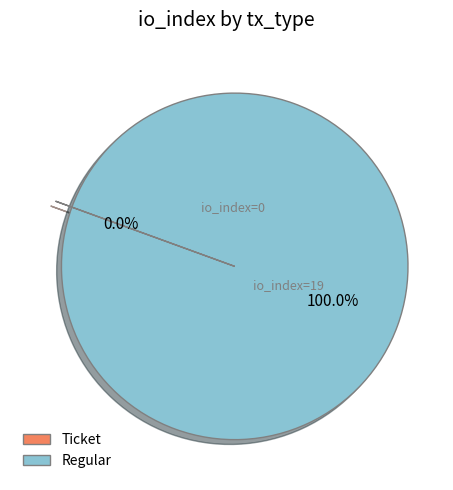

Which slice is the largest?

Regular